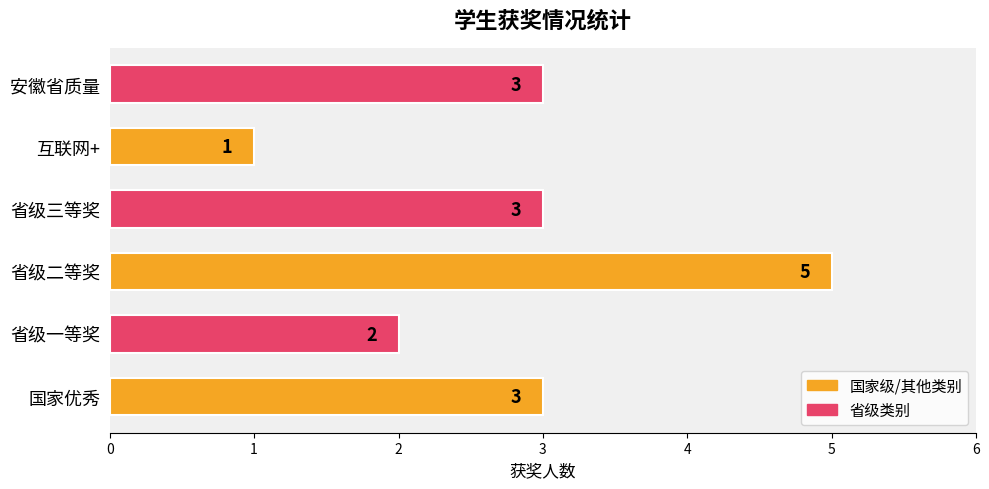

How many values are between 2 and 3?

4